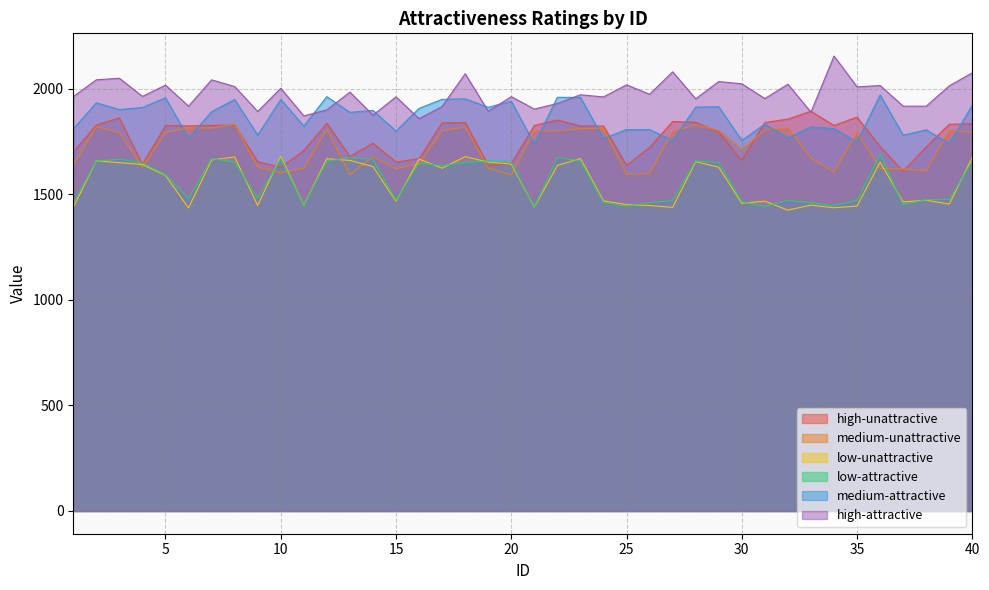

What is the maximum value for medium-attractive?

1970.5